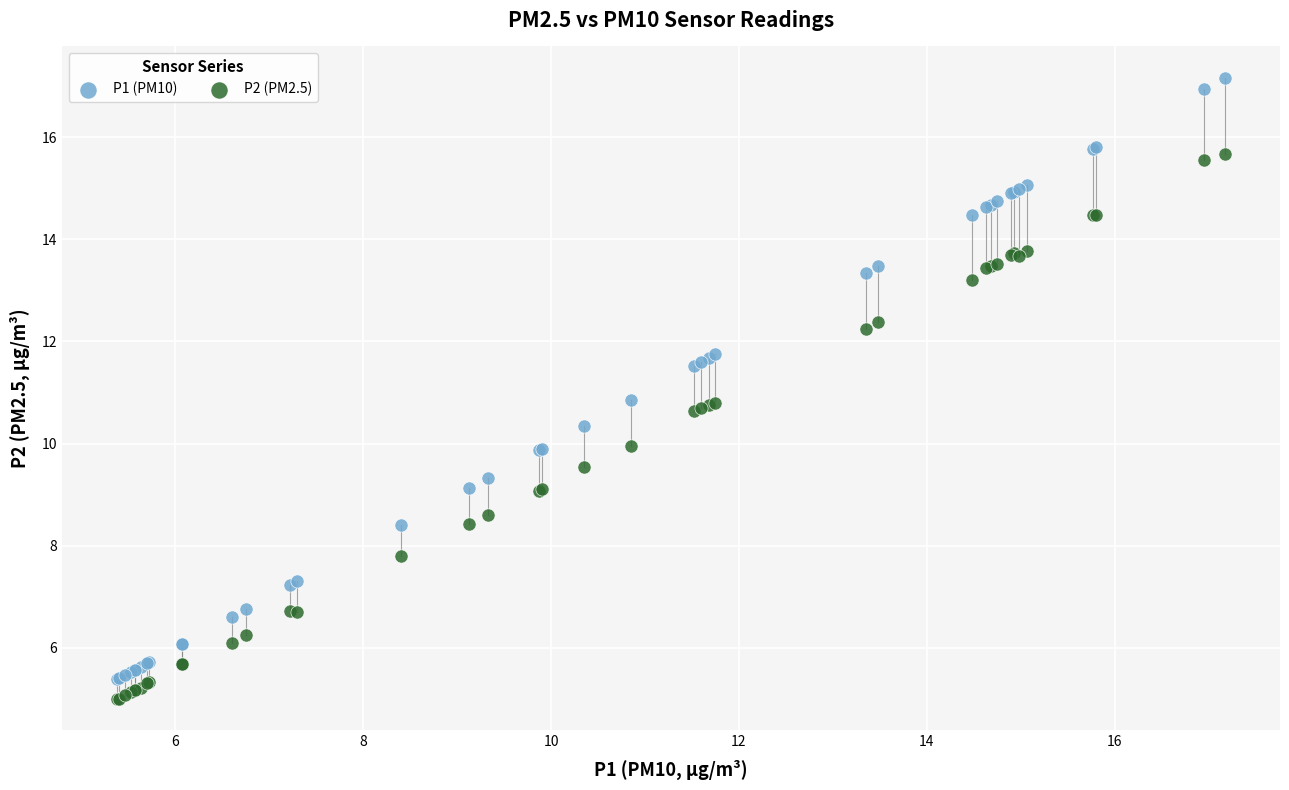

Which series has the widest spread of Y values?

P1 (PM10)